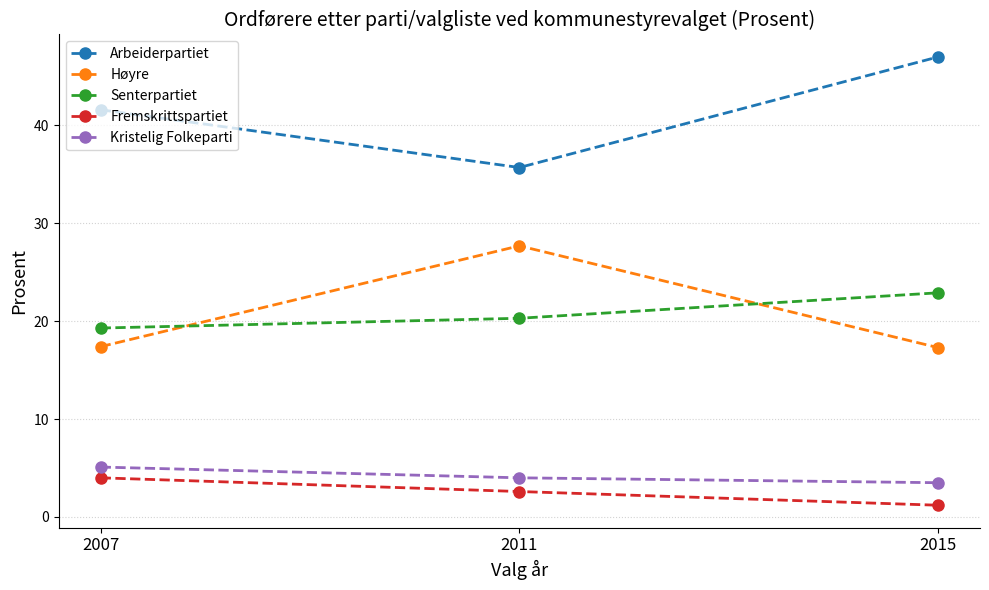

What are all the series names shown in the legend?

Arbeiderpartiet, Høyre, Senterpartiet, Fremskrittspartiet, Kristelig Folkeparti